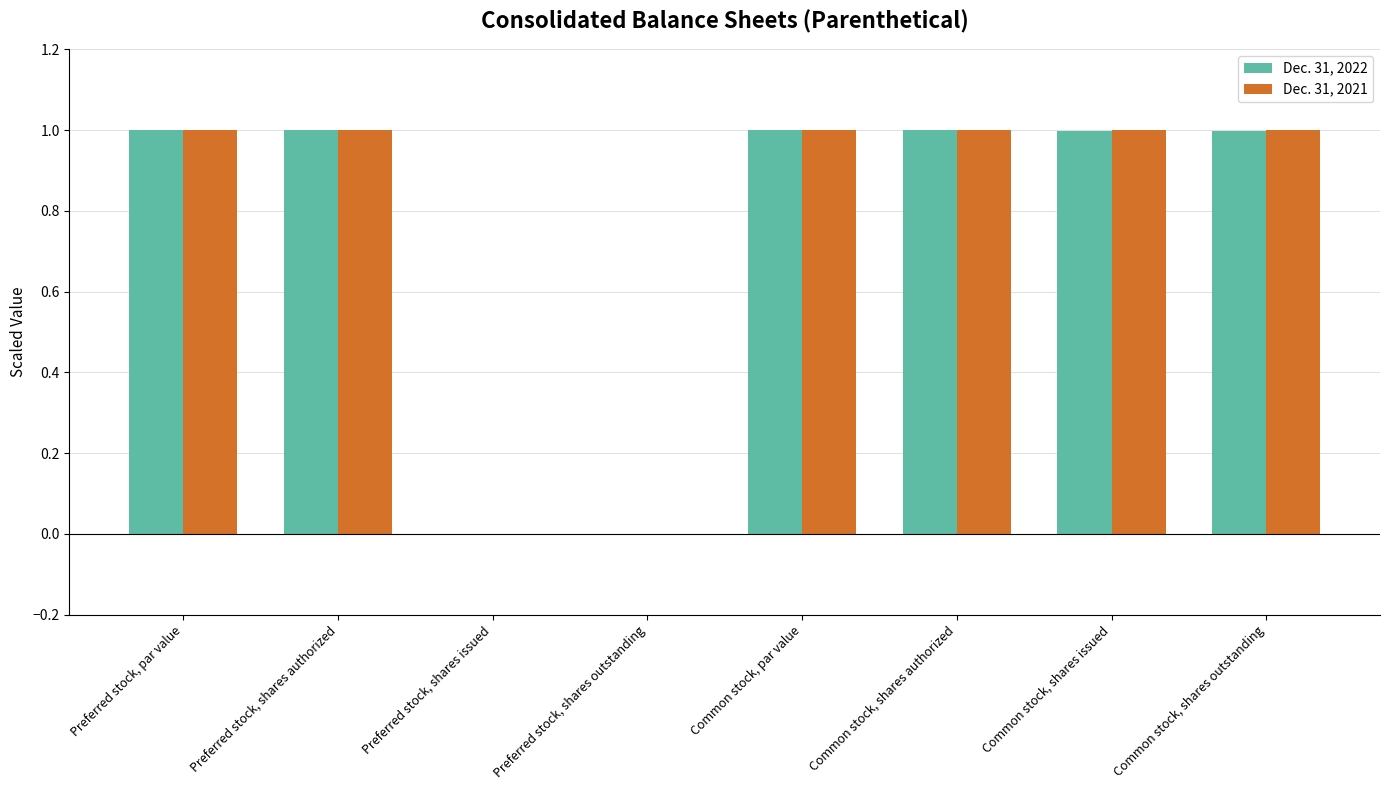

What is the maximum value shown in the chart?

1.0